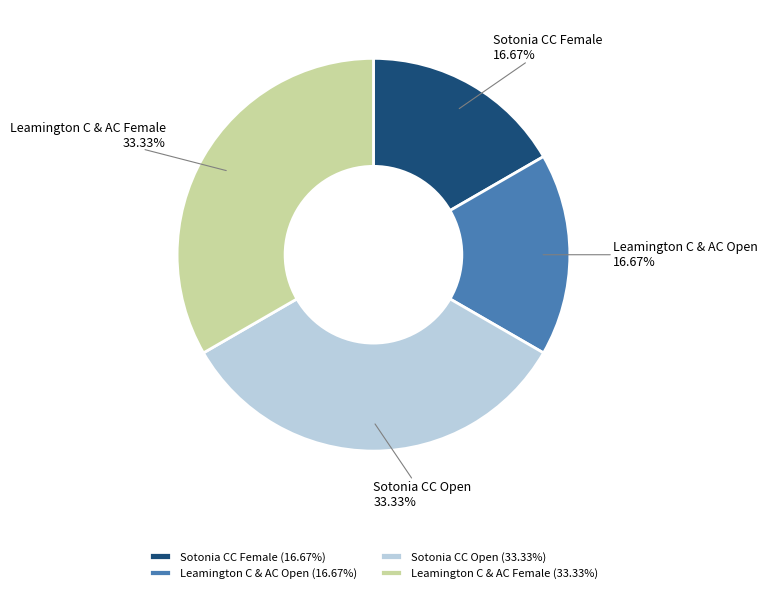

Is the sum of Sotonia CC Open and Leamington C & AC Female greater than half?

Yes